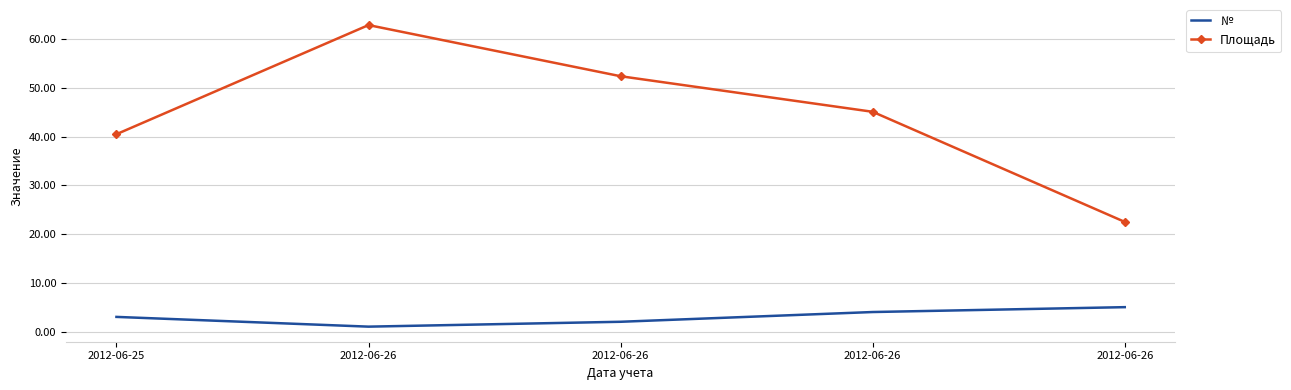

Rank the series at 2012-06-26 from highest to lowest value.

Площадь, №